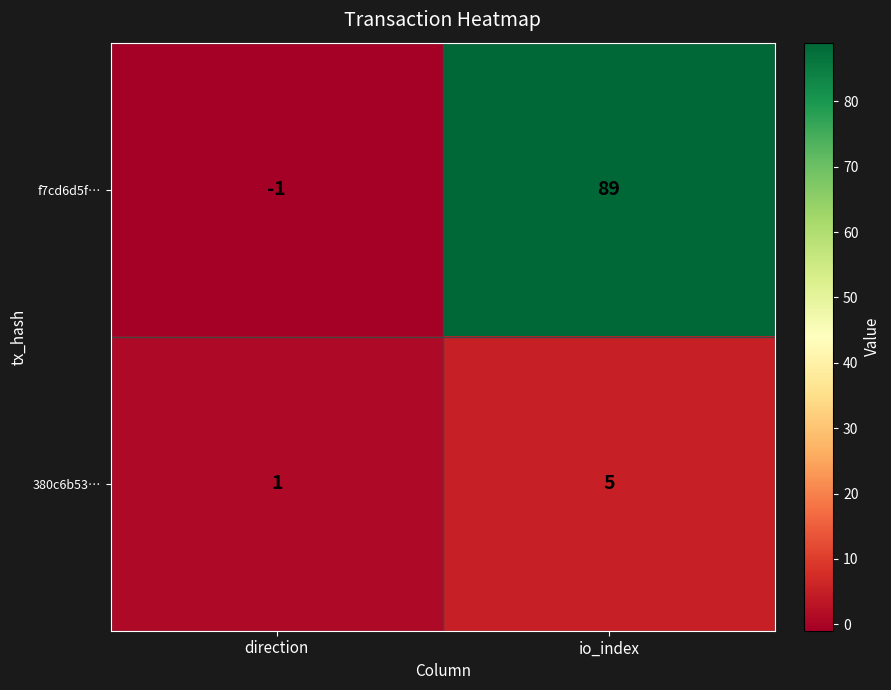

List the series in order of their peak value, lowest first.

380c6b53…, f7cd6d5f…